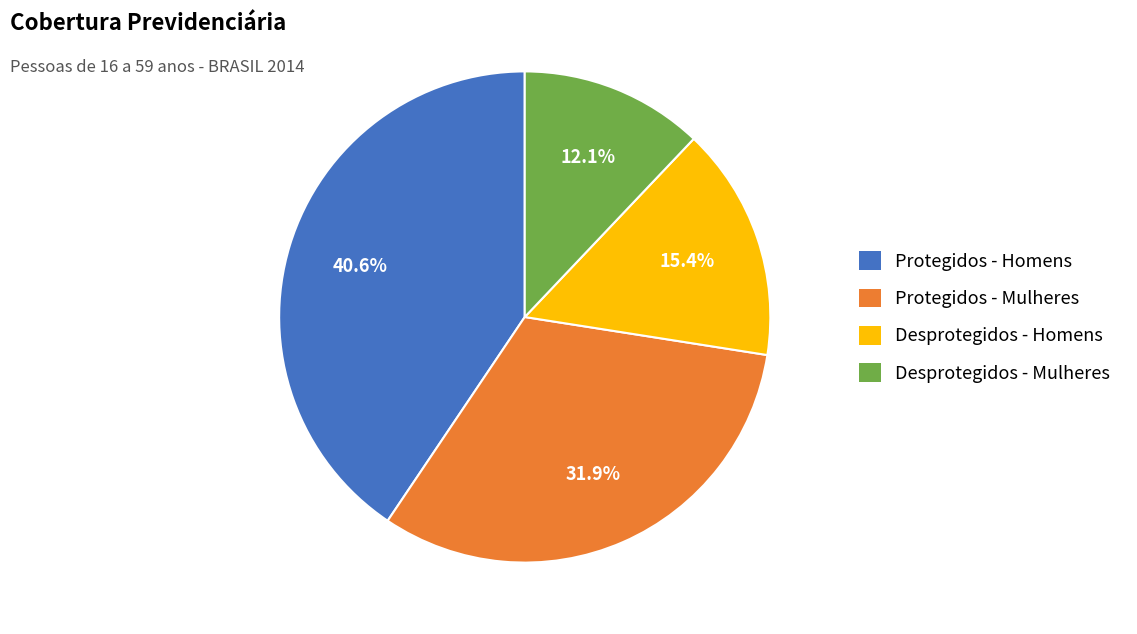

What is the smallest slice in the pie chart?

Desprotegidos - Mulheres